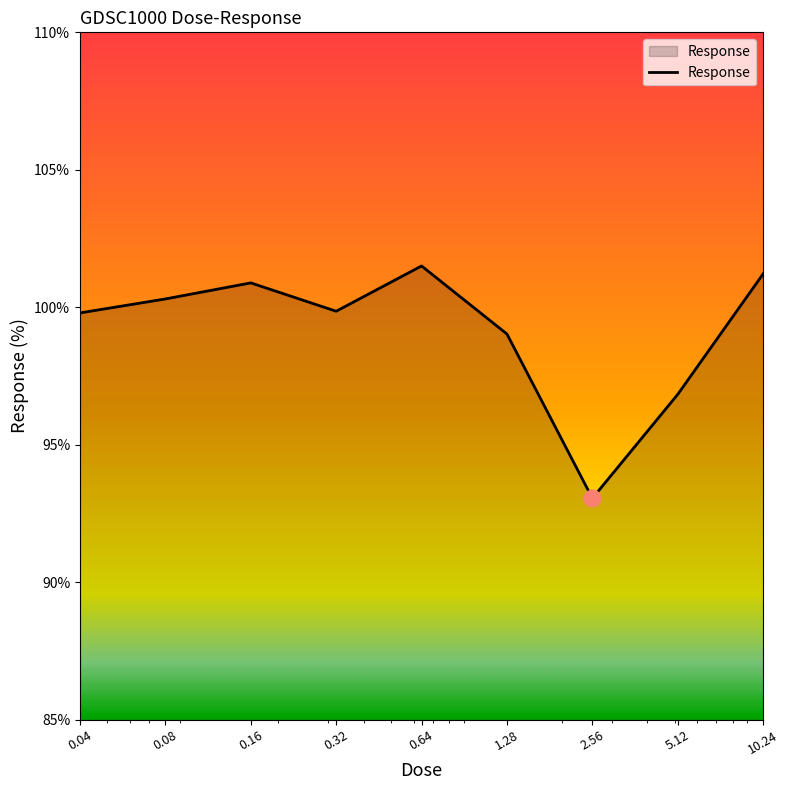

What is the maximum value shown in the chart?

101.5